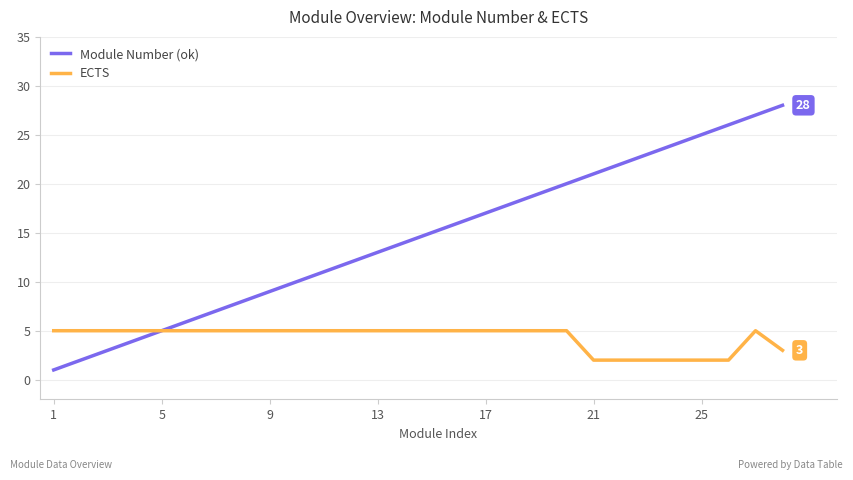

Reading right to left, what are all the values shown in this chart?

Module Number (ok): 28	27	26	25	24	23	22	21	20	19	18	17	16	15	14	13	12	11	10	9	8	7	6	5	4	3	2	1
ECTS: 3	5	2	2	2	2	2	2	5	5	5	5	5	5	5	5	5	5	5	5	5	5	5	5	5	5	5	5